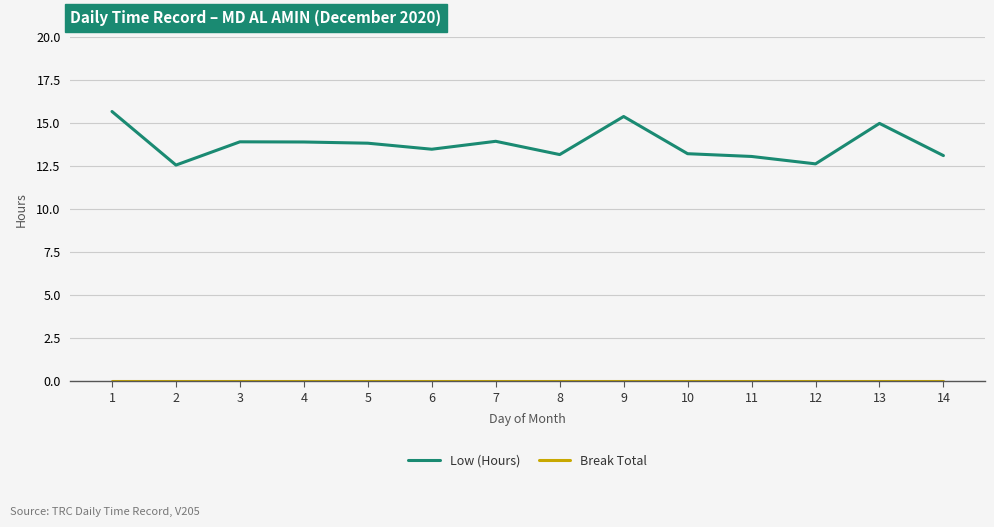

Does the chart display data point markers on the line(s)?

No